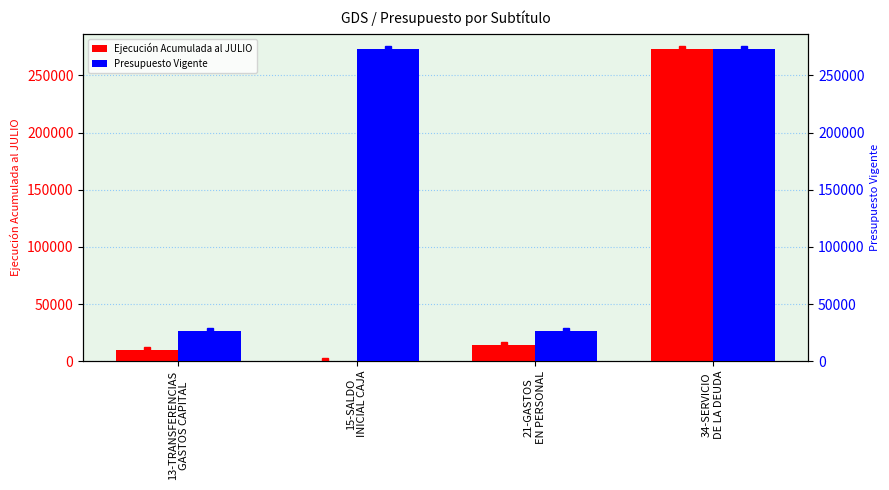

What is the approximate value of Presupuesto Vigente at 34-SERVICIO
DE LA DEUDA?

272808